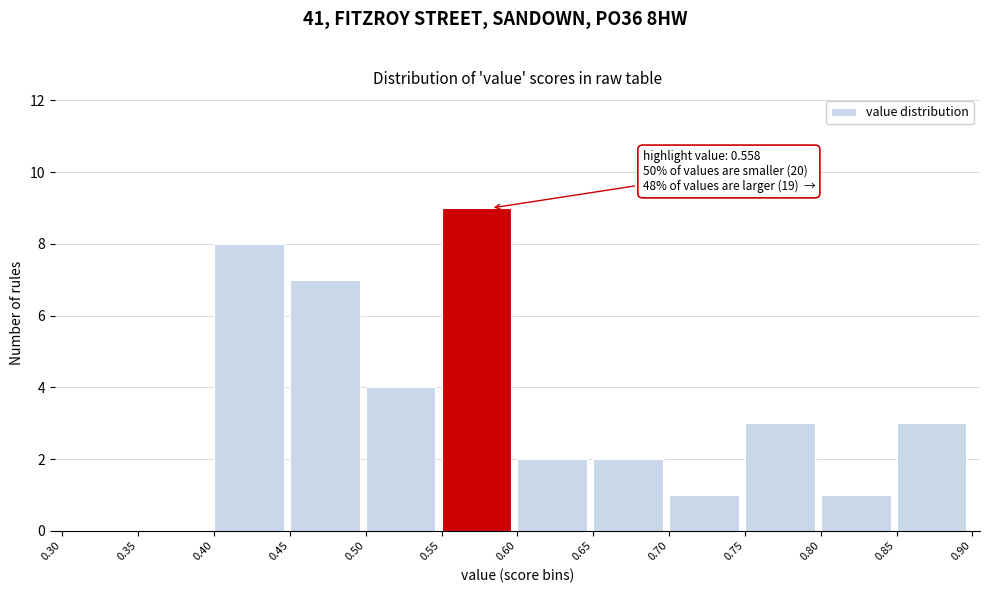

Over which range of the x-axis is the bar tallest?

0.55 to 0.60